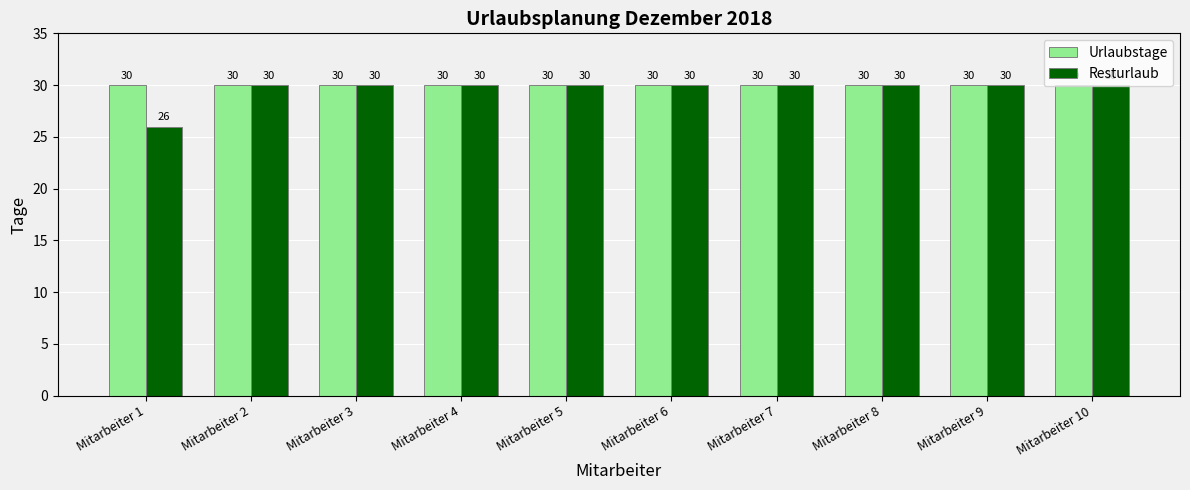

What is the sum of the Resturlaub values at Mitarbeiter 3 and Mitarbeiter 2?

60